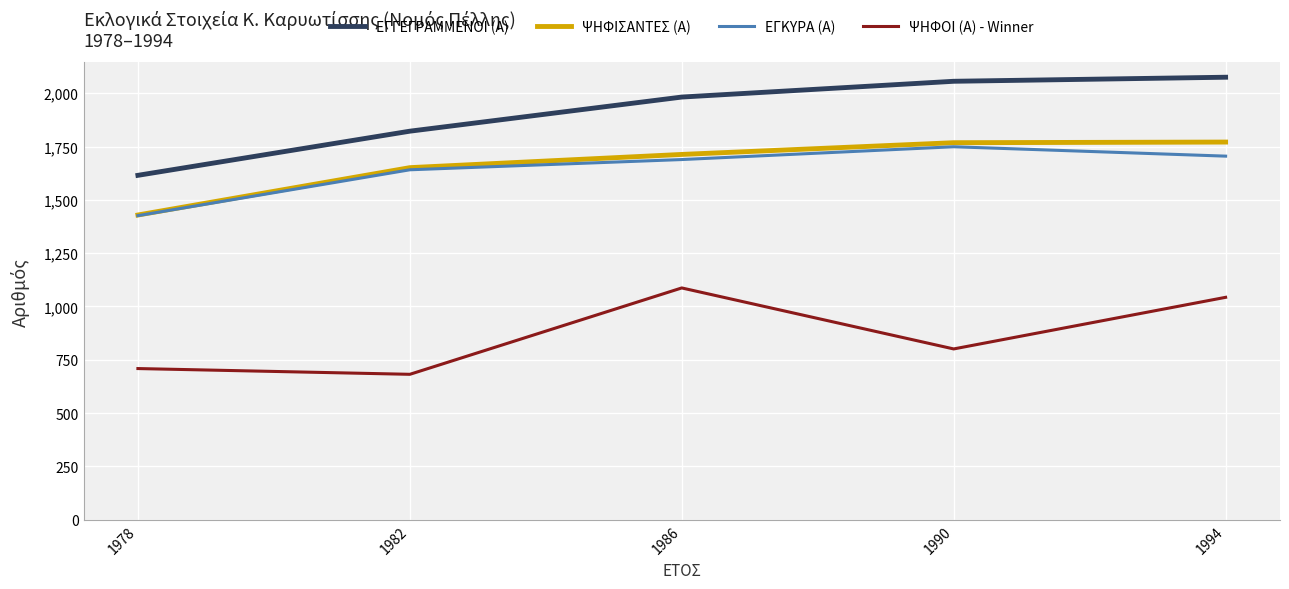

Which series has the widest spread of values?

ΕΓΓΕΓΡΑΜΜΕΝΟΙ (Α)